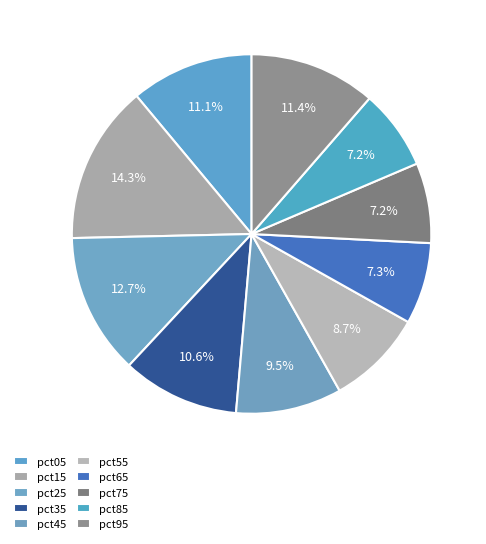

What percentage is NOT represented by pct15?

85.7%